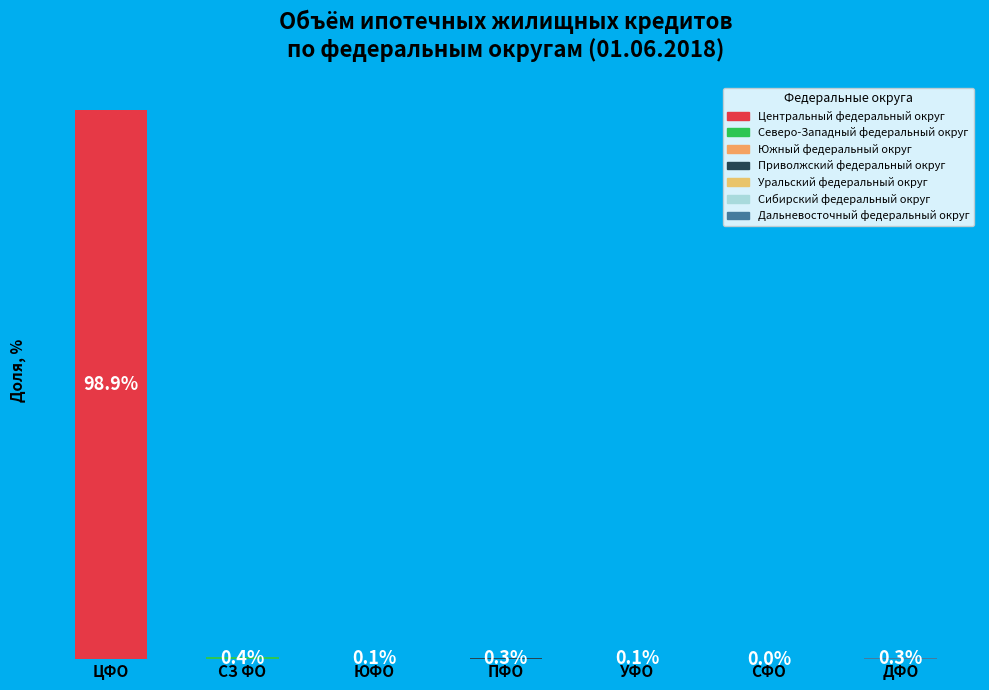

Which has a higher value, ЮФО or ПФО?

ПФО